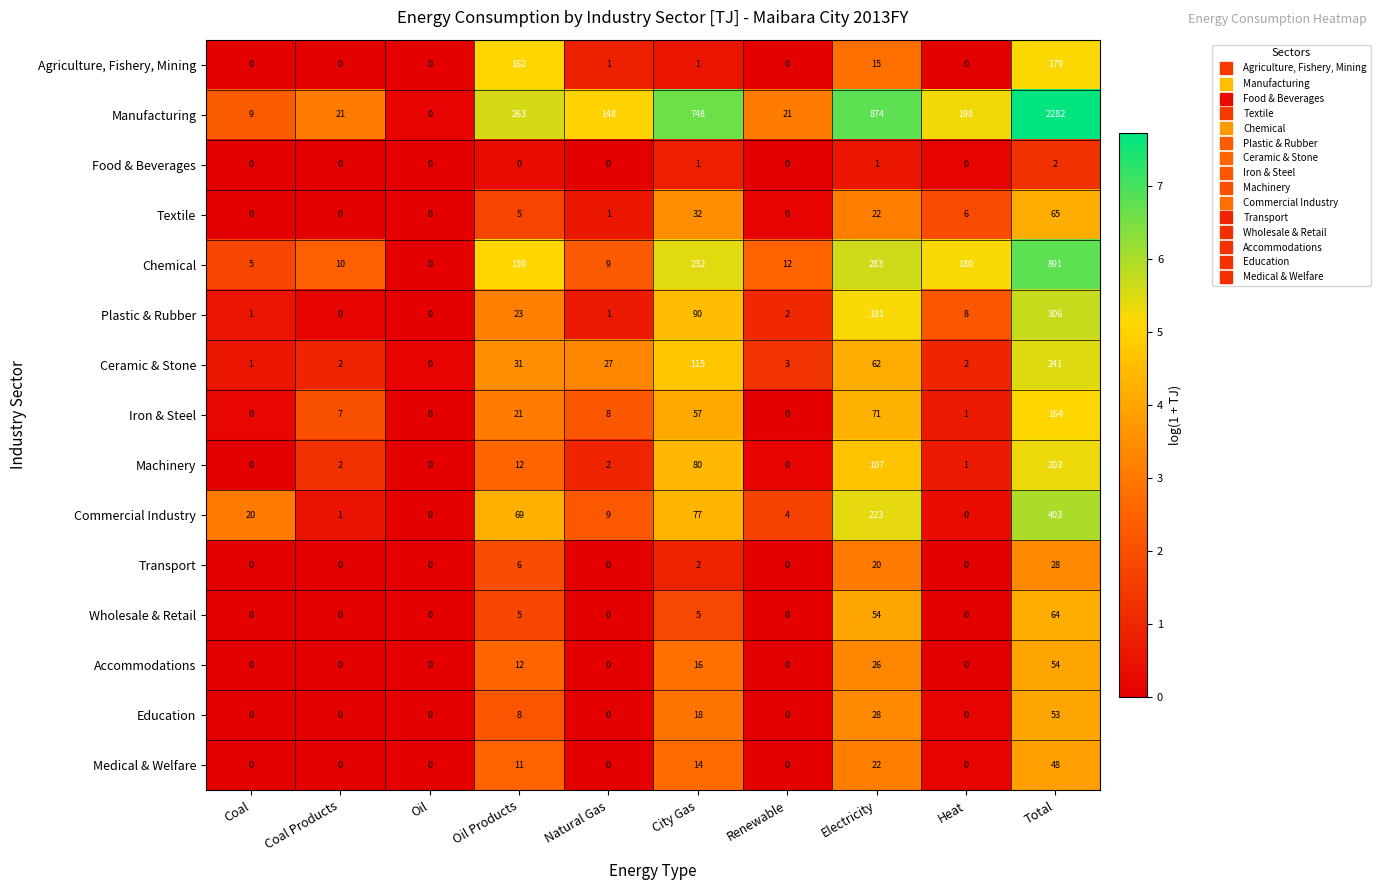

Which label corresponds to the largest value in the chart?

Total